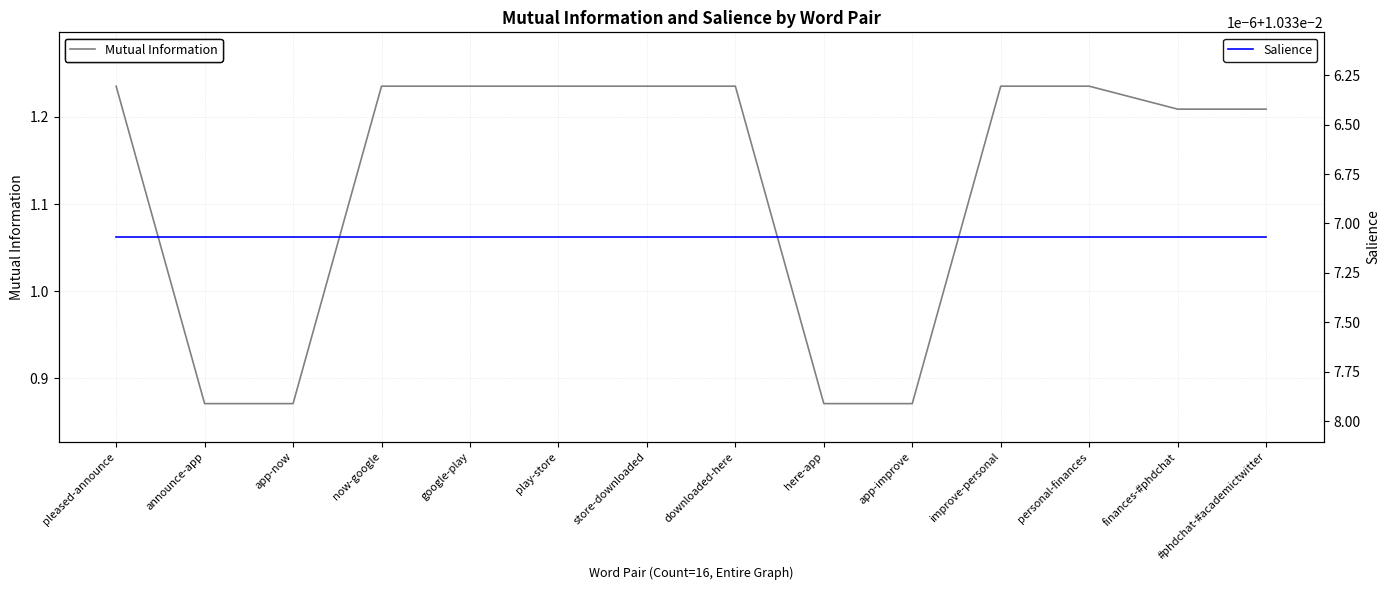

List the series in order of their peak value, lowest first.

Salience, Mutual Information